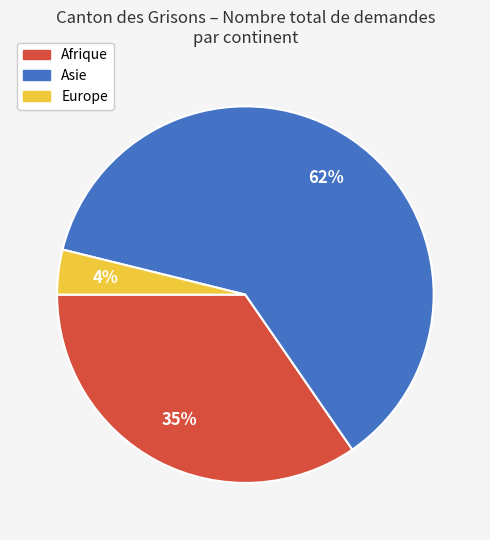

How many slices are in this pie chart?

3